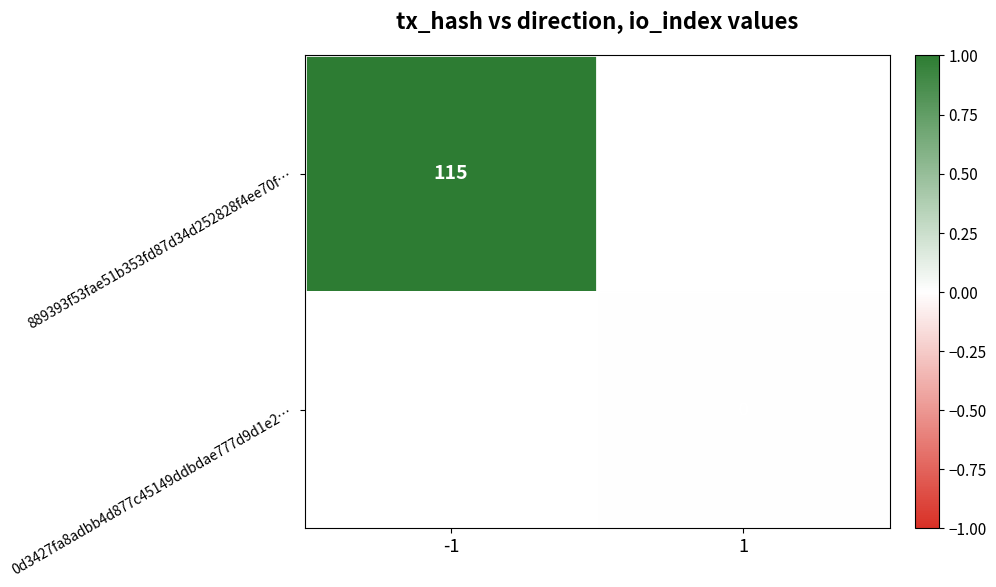

What is the greatest value displayed?

1.0